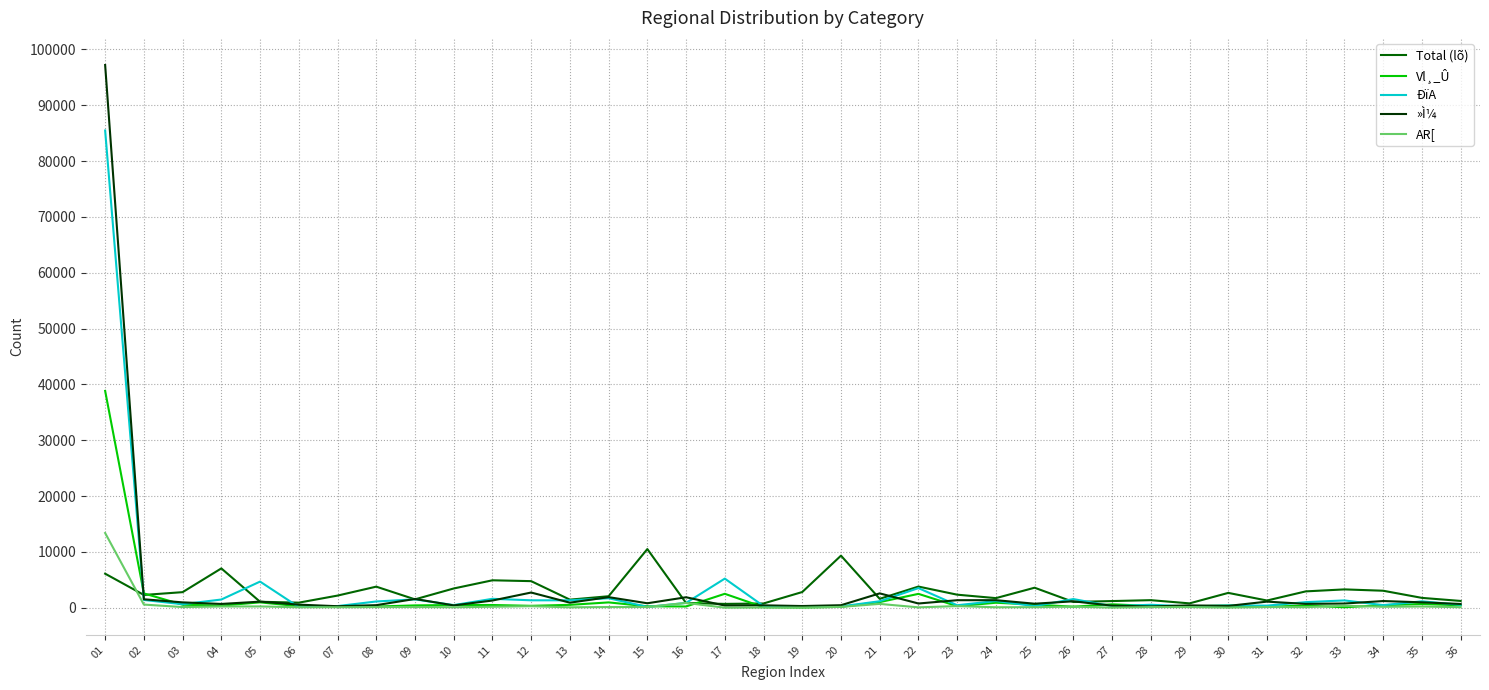

Is this an area chart (filled region under the line)?

No